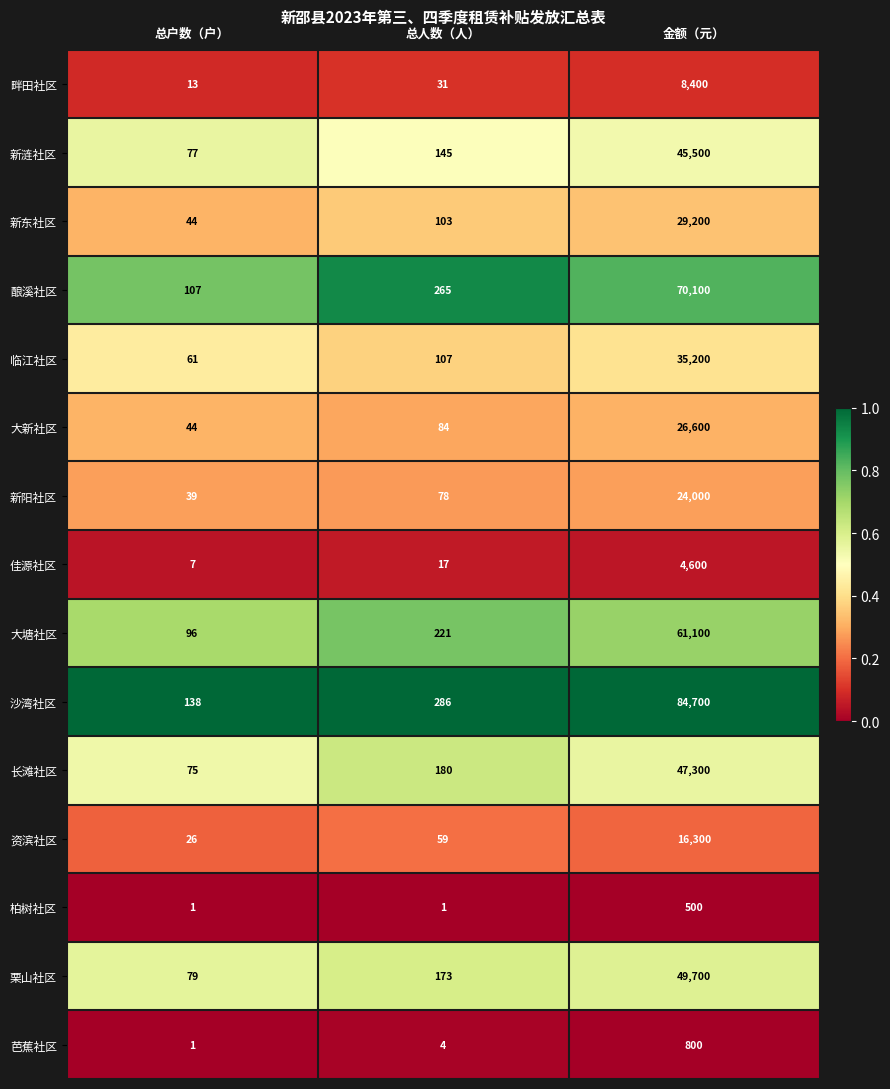

Which category has the lowest value in the 栗山社区 series?

总户数（户）